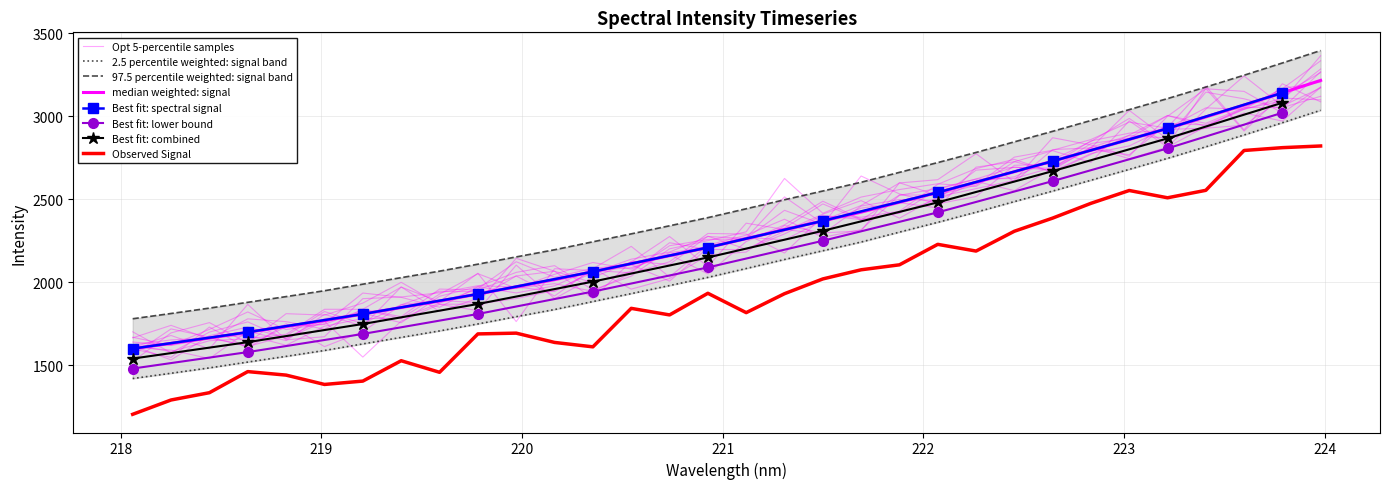

What is the value of the 21st point from the left?

2303.1